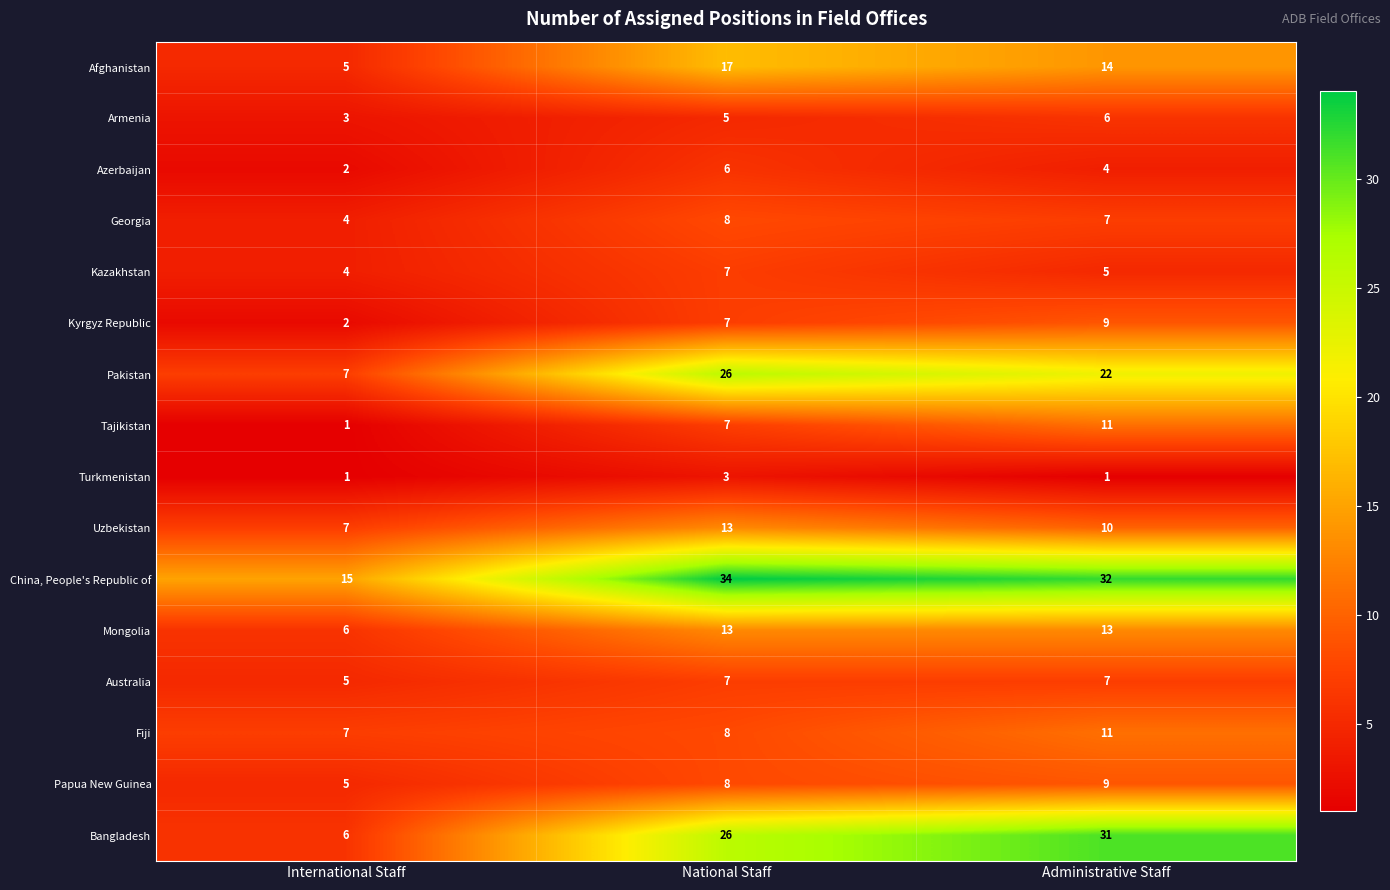

What is the difference between the highest and lowest values at Administrative Staff?

31